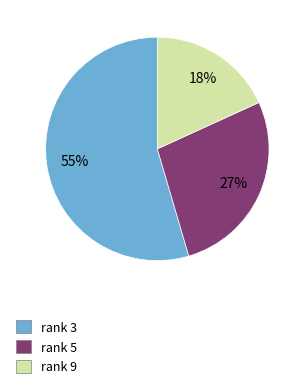

Is there any slice that represents more than half of the pie?

Yes